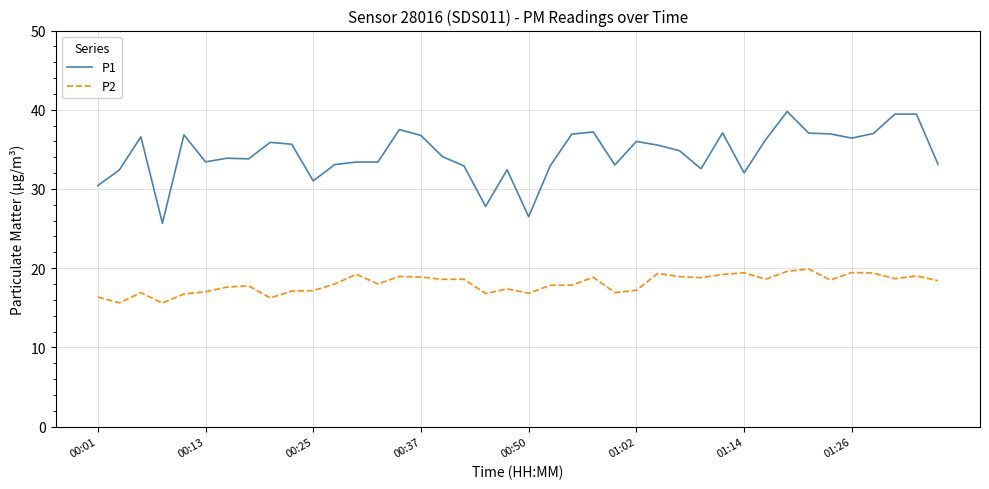

What is the difference between the maximum and minimum values in the P1 series?

14.1